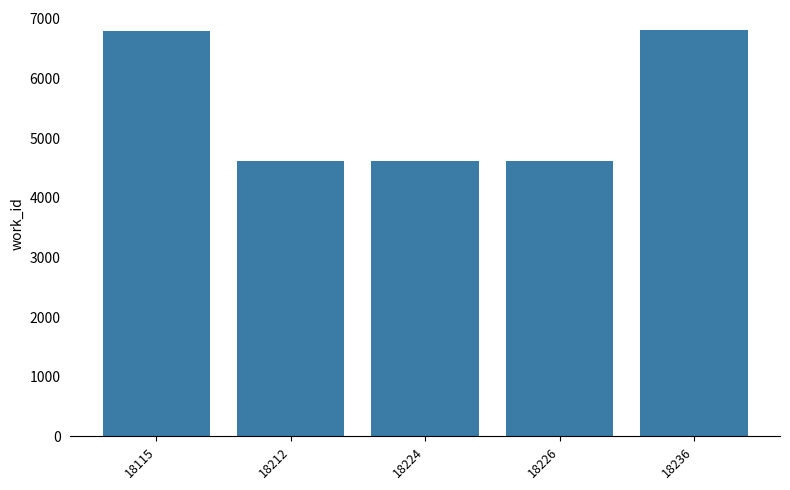

Approximately how many times larger is the value at 18212 compared to 18236?

0.7